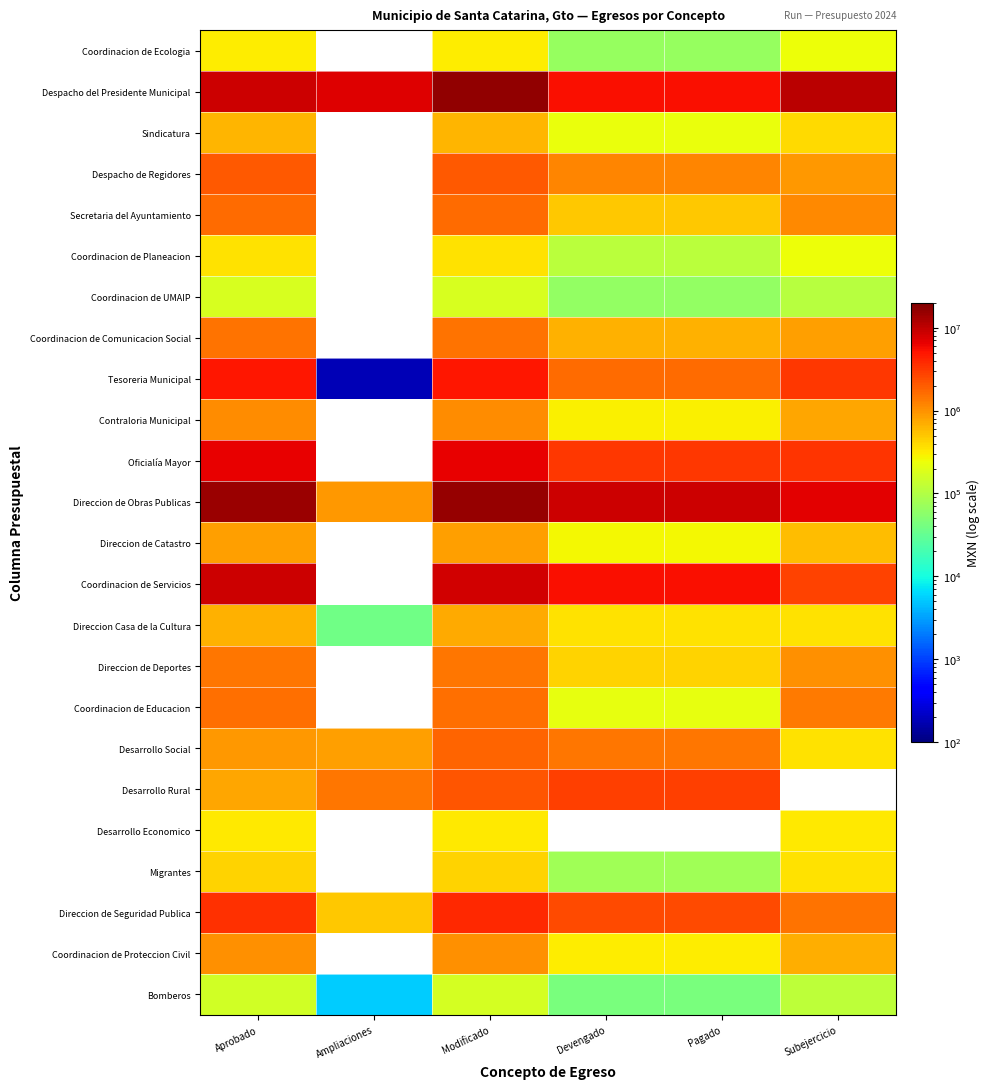

Where does the Coordinacion de Planeacion series first go above 358927?

Aprobado